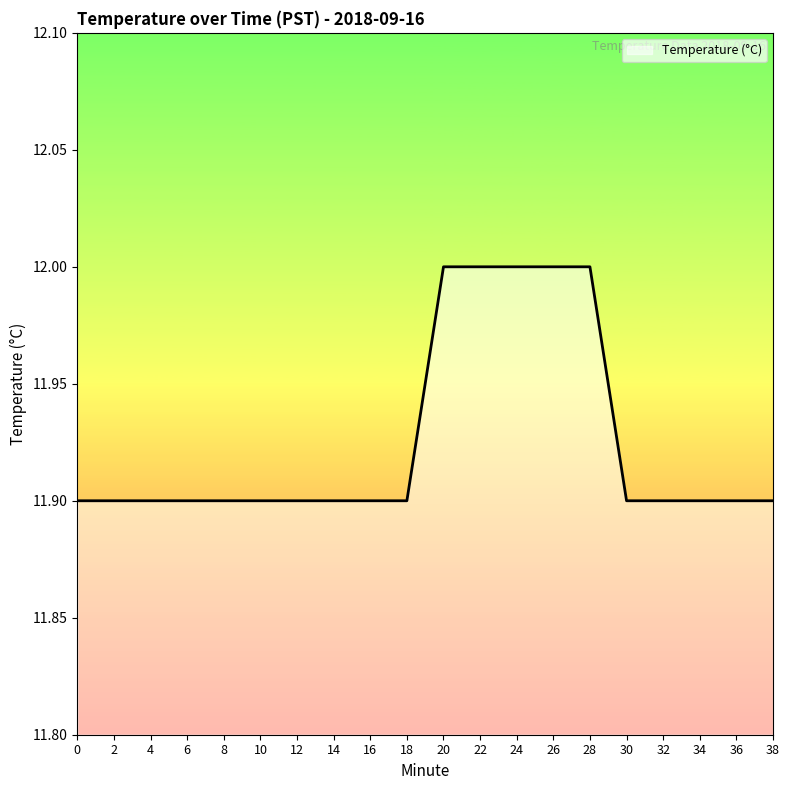

The chart shows a value of 20.2 at 38. True or false?

False